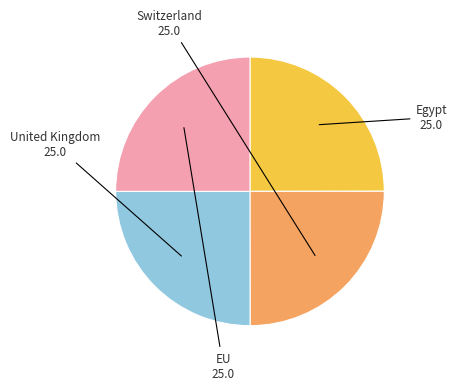

Is there a majority slice in this chart?

No